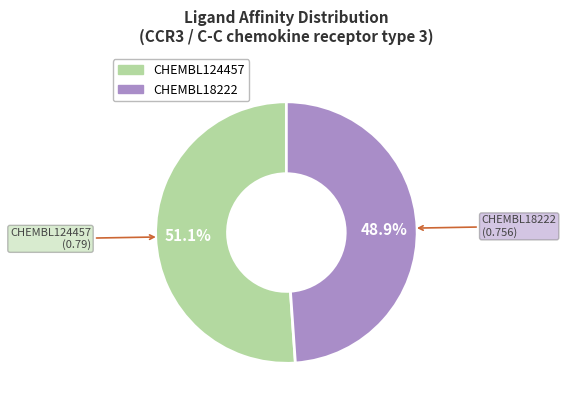

To the nearest percent, what is the average slice percentage?

50%